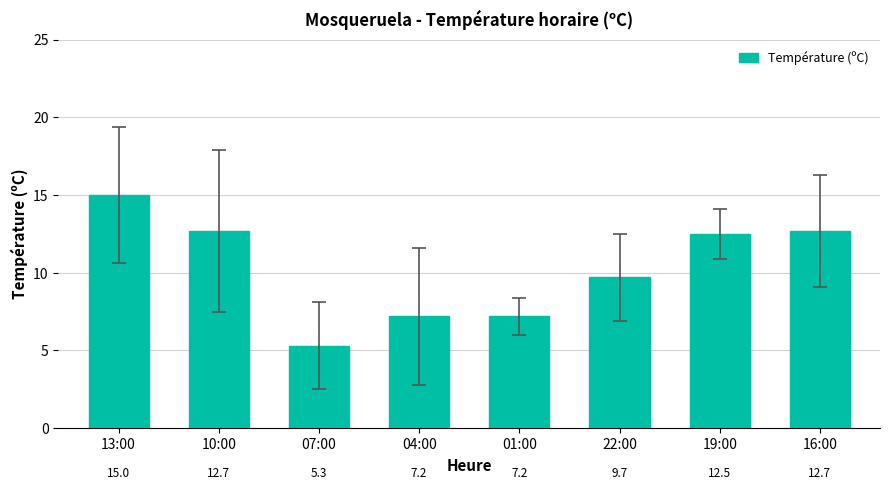

Reading left to right, transcribe all the data shown in this chart.

15.0	12.7	5.3	7.2	7.2	9.7	12.5	12.7